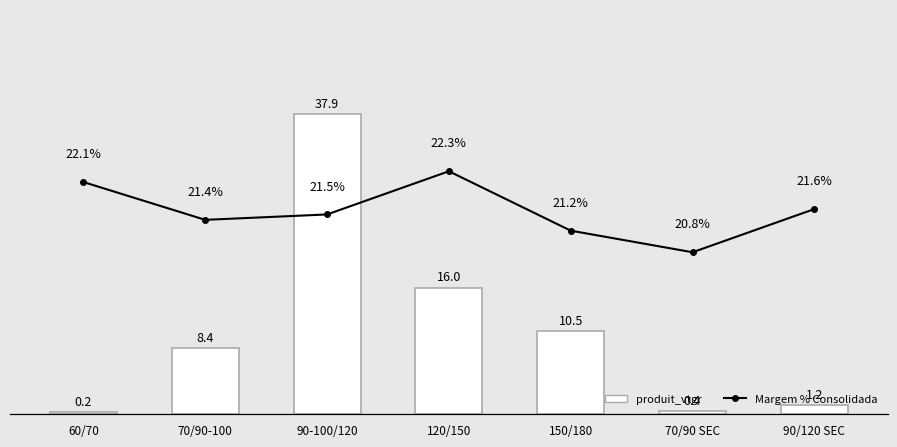

Rank the series at 150/180 from lowest to highest value.

produit_vtgr, Margem % Consolidada